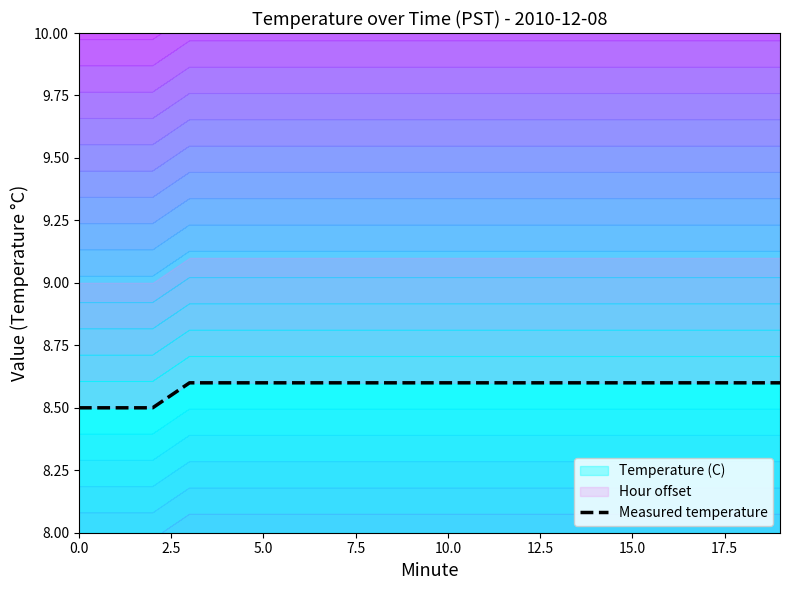

What is the difference between the values at 0.0 and 13?

0.1